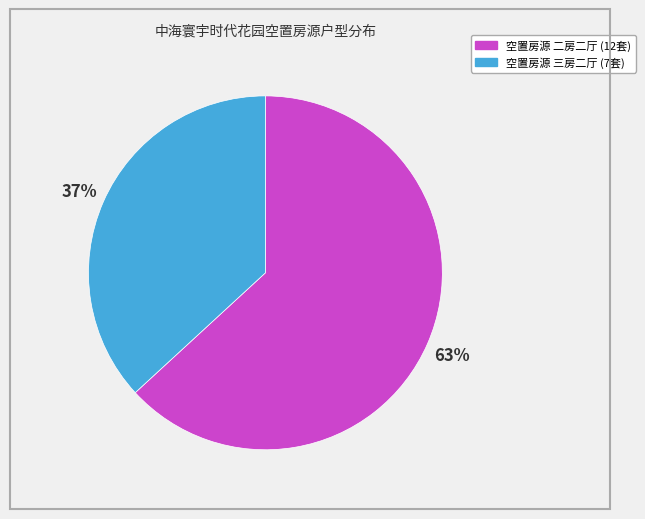

Is there any slice that represents more than half of the pie?

Yes